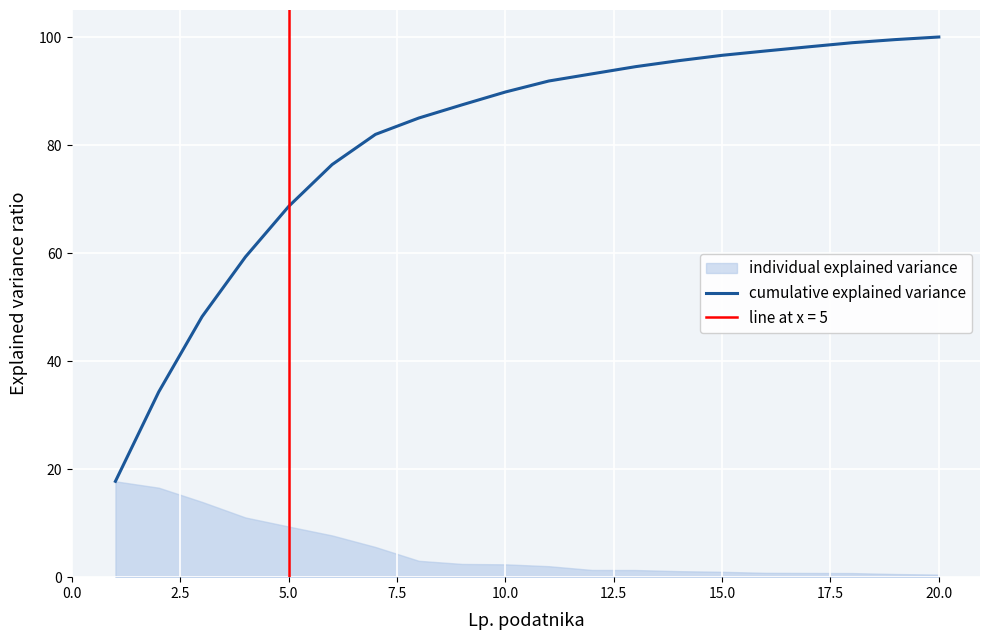

What is the lowest value of the cumulative explained variance series?

17.7